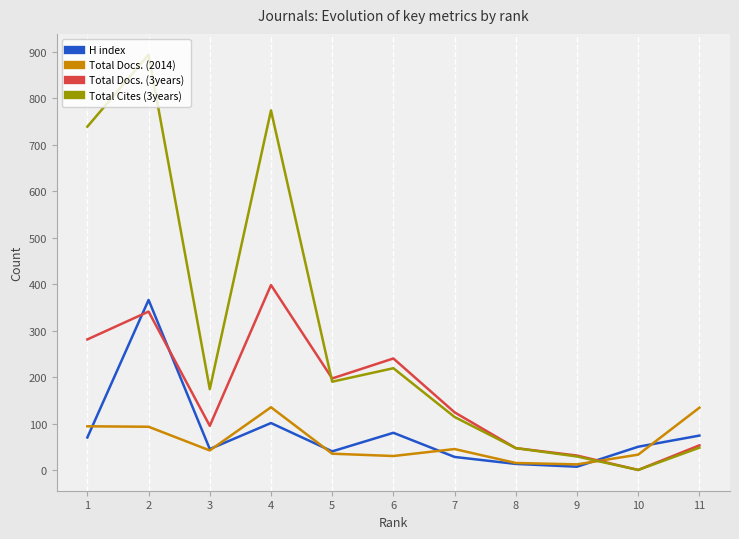

True or false: Total Cites (3years) has more than 1 points higher than both neighbors.

True